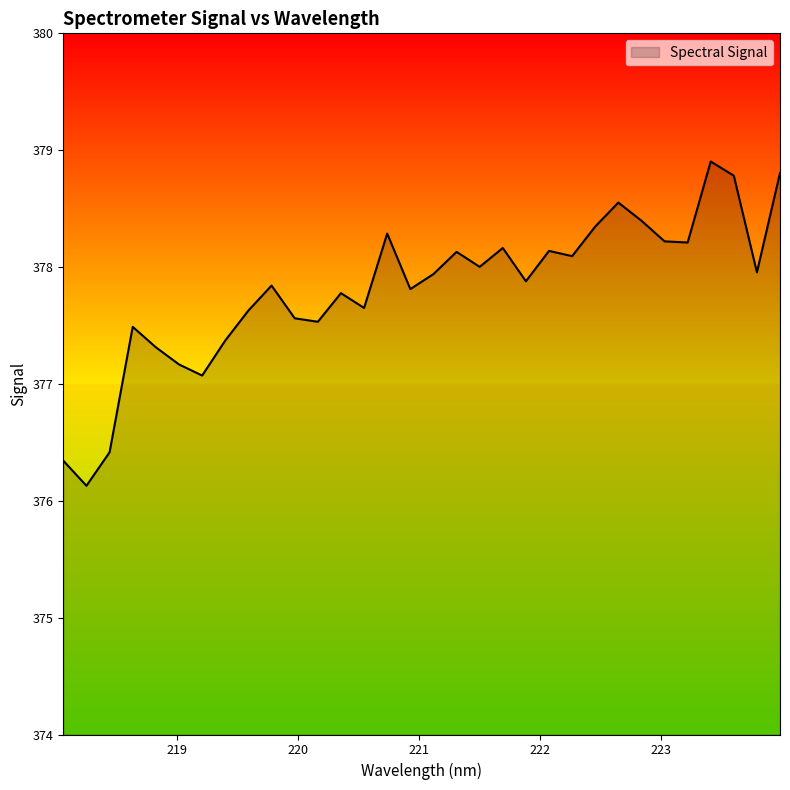

What is the smallest value displayed?

376.1